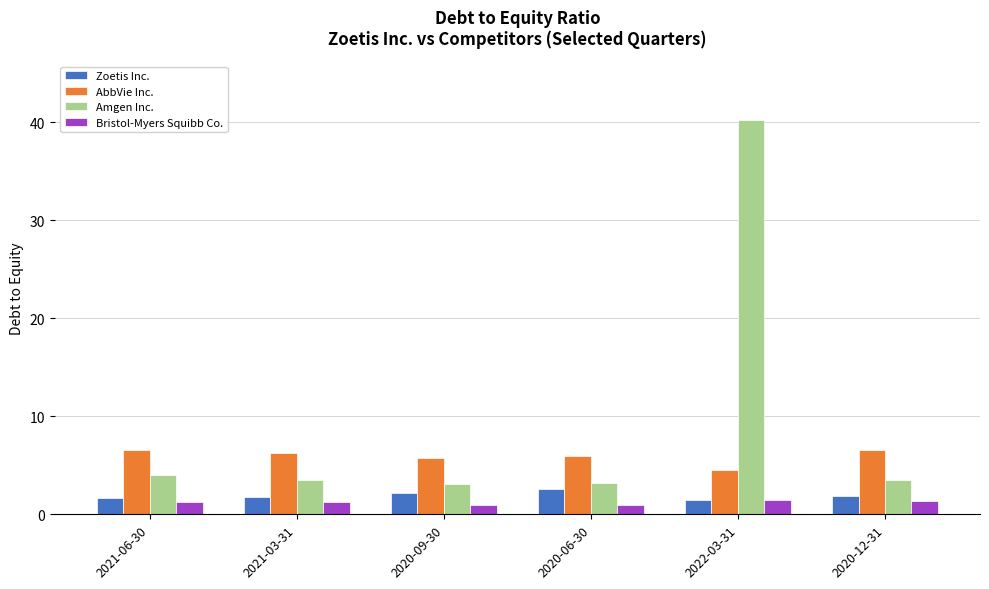

Is the value of Zoetis Inc. at 2020-12-31 greater than the value of Amgen Inc. at 2021-06-30?

No